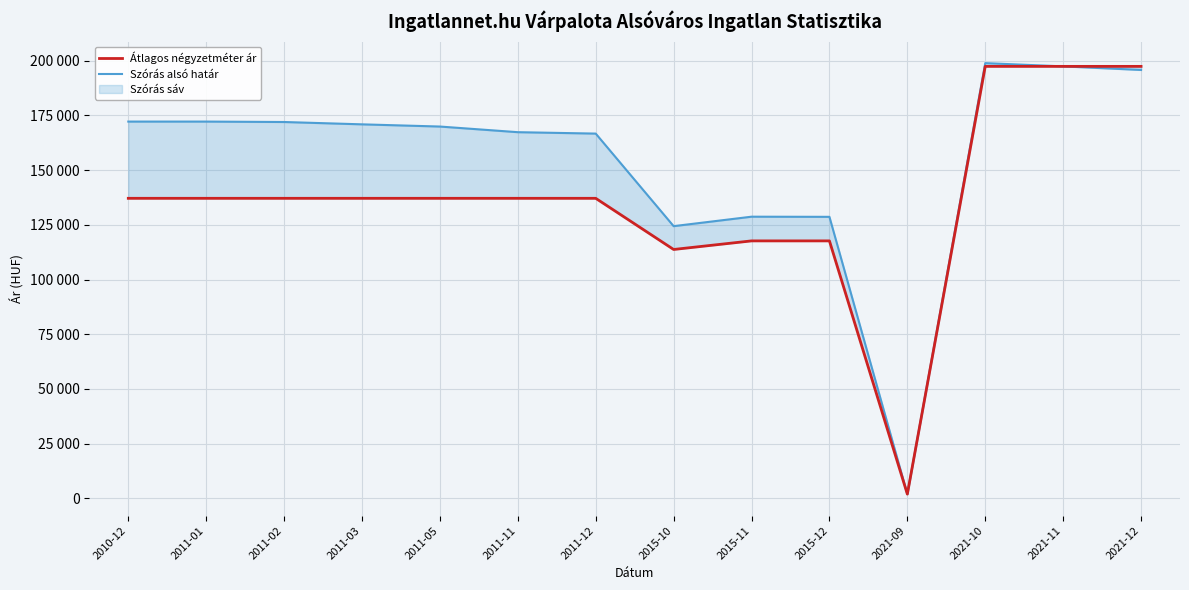

How many distinct data groups are displayed?

2